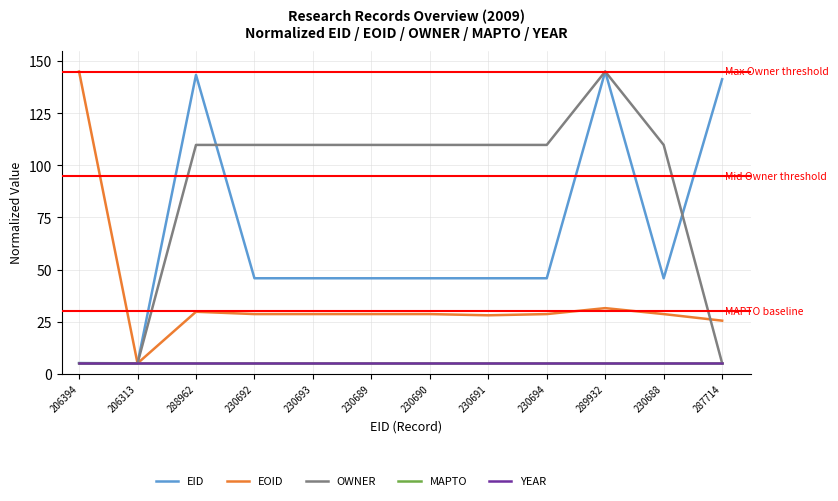

True or false: EOID and YEAR cross at least once.

False